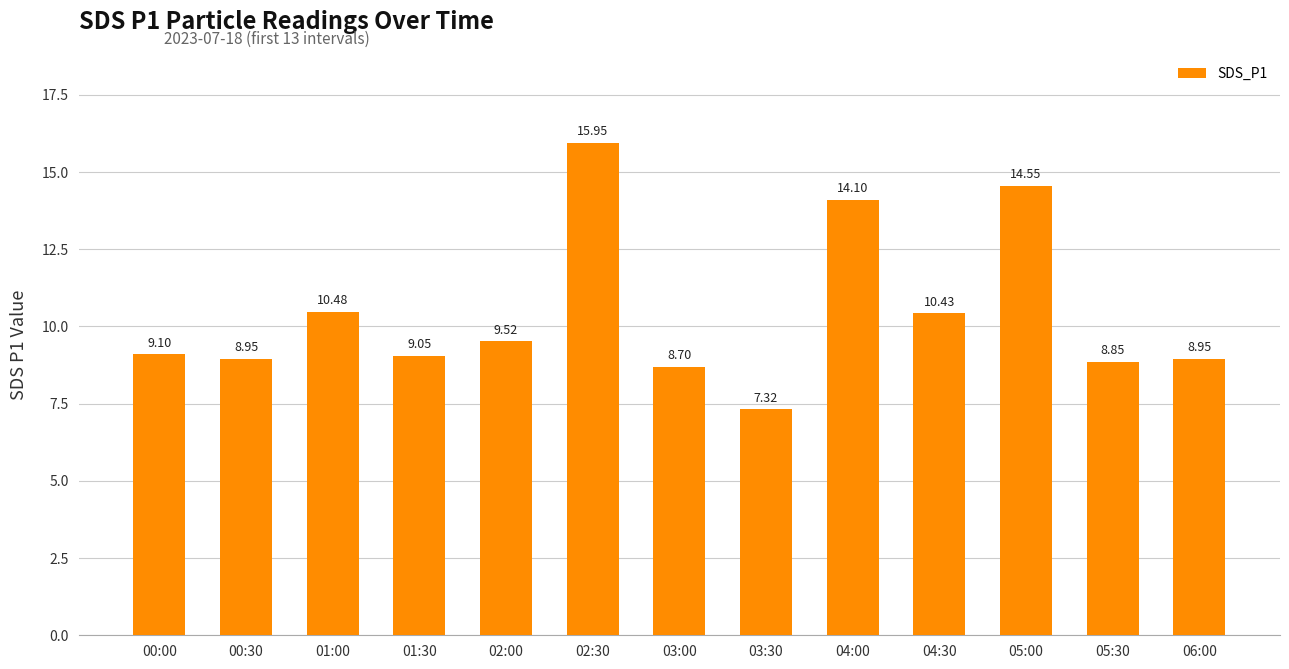

What is the label of the 2nd bar from the left?

00:30